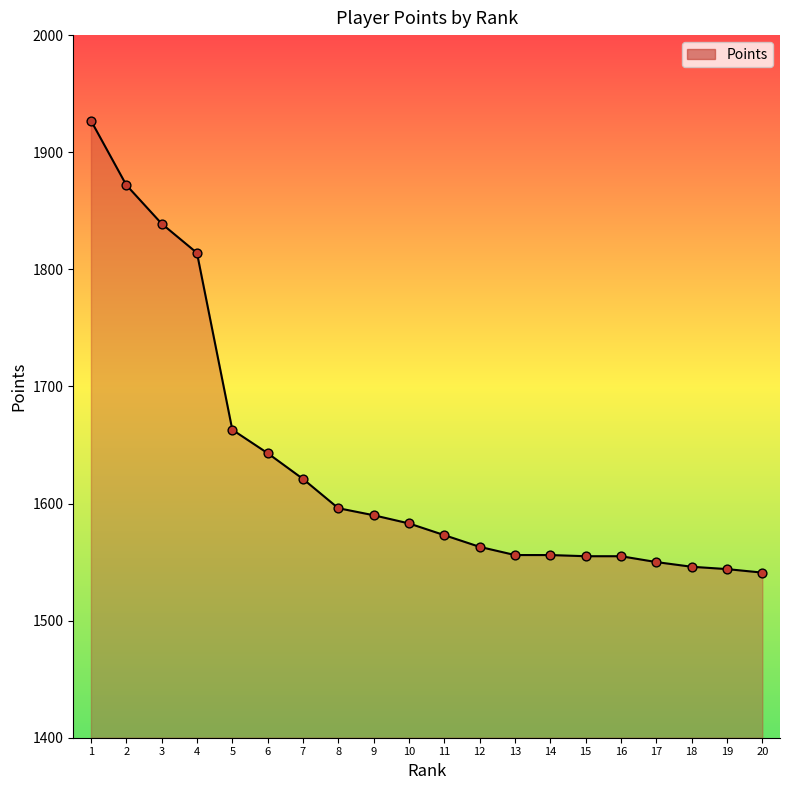

Approximately how many times larger is the value at 16 compared to 15?

1.0